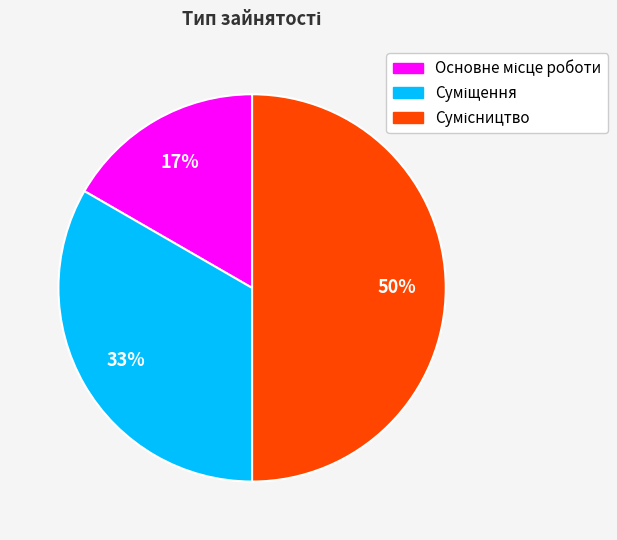

How many slices are in this pie chart?

3